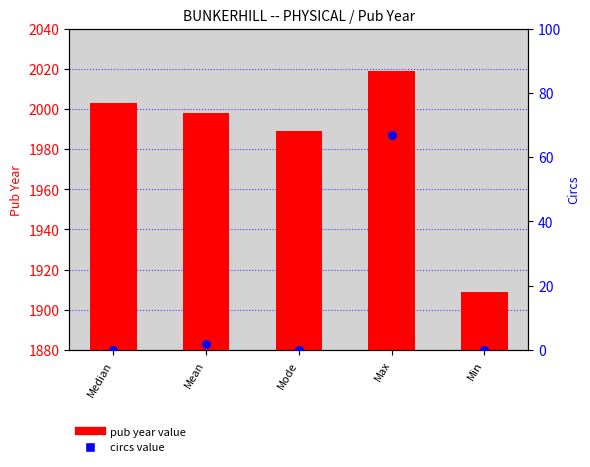

What are all the series names shown in the legend?

pub year value, circs value